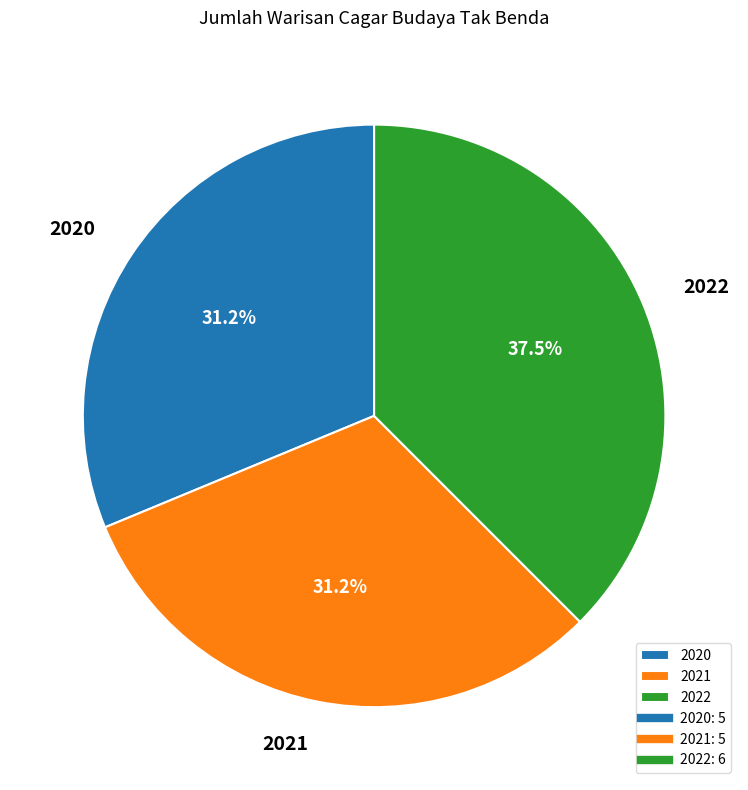

To the nearest percent, what percentage of the pie is 2020?

31%